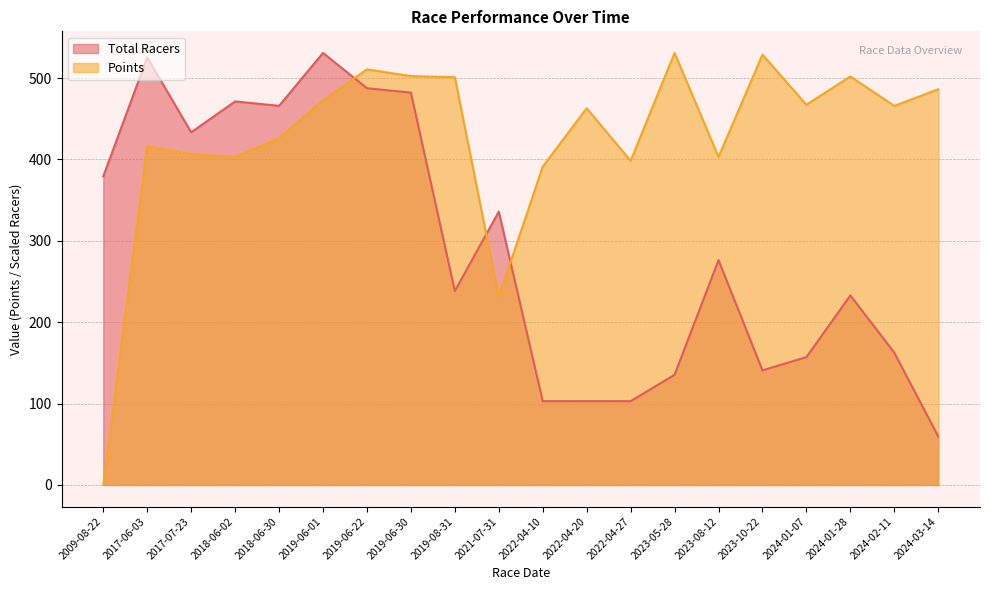

What is the sum of all Total Racers values?

5823.2